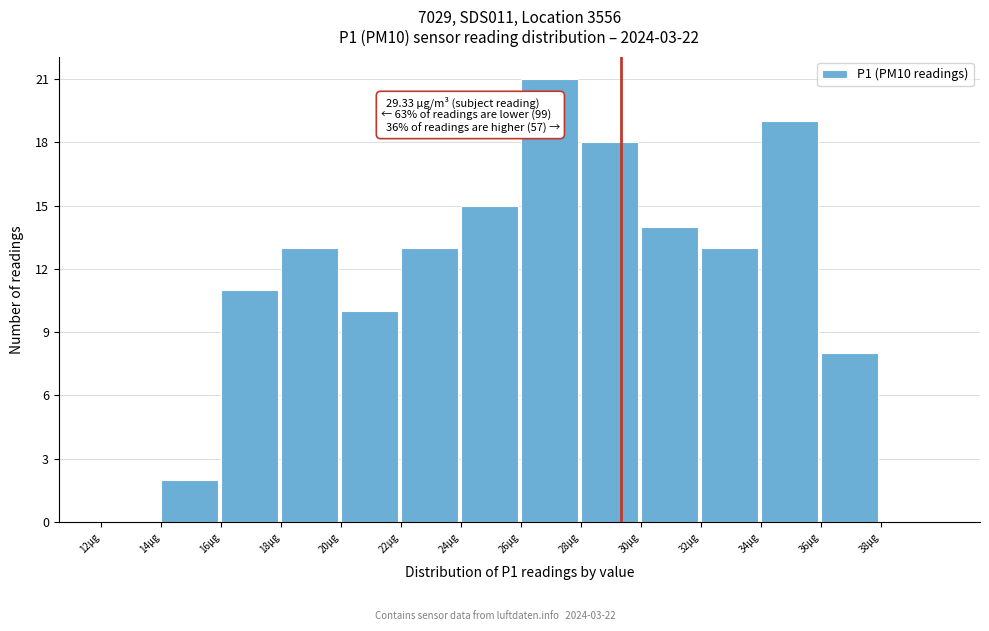

Over which range of the x-axis is the bar tallest?

26 to 28